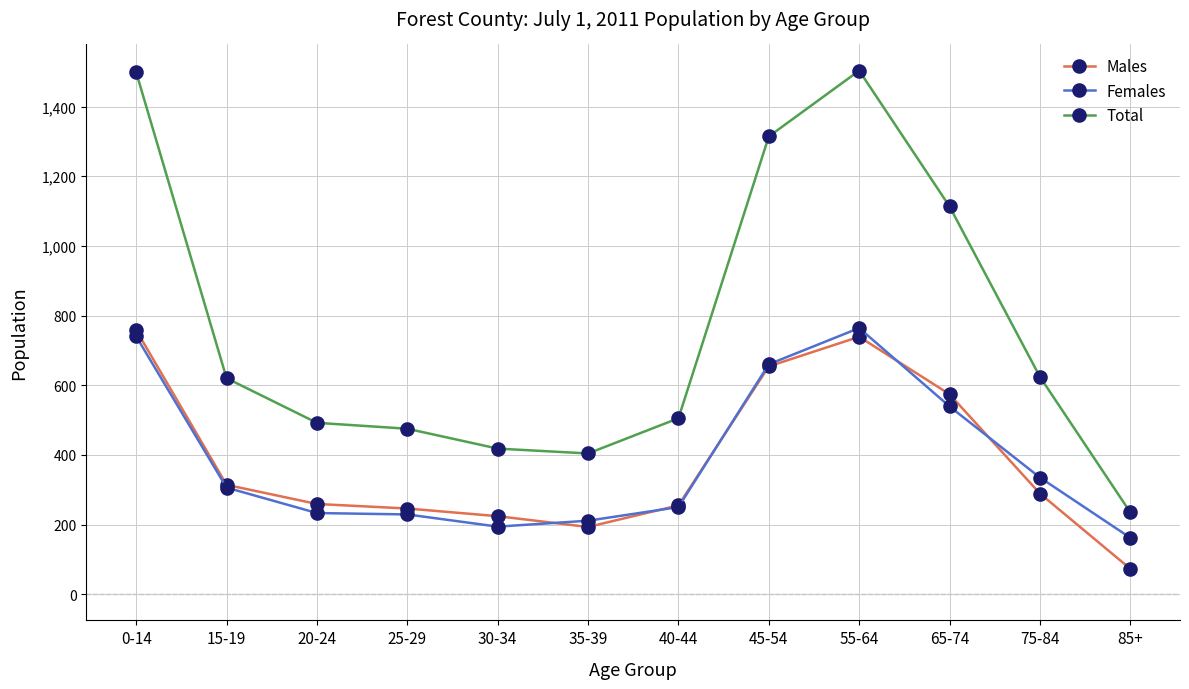

What is the label of the 9th point from the right?

25-29